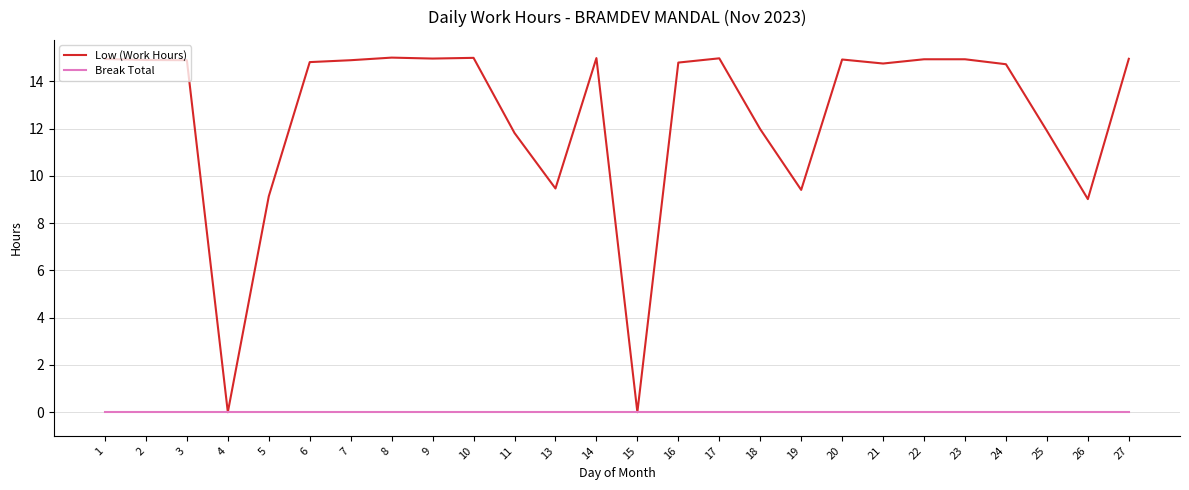

Which series has the widest spread of values?

Low (Work Hours)